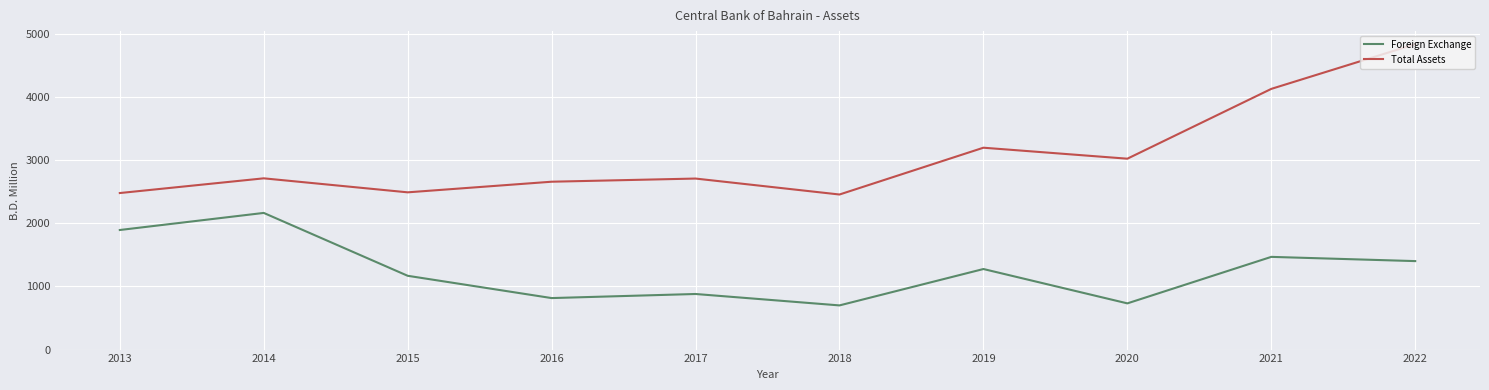

Where is the first local maximum for Total Assets?

2014